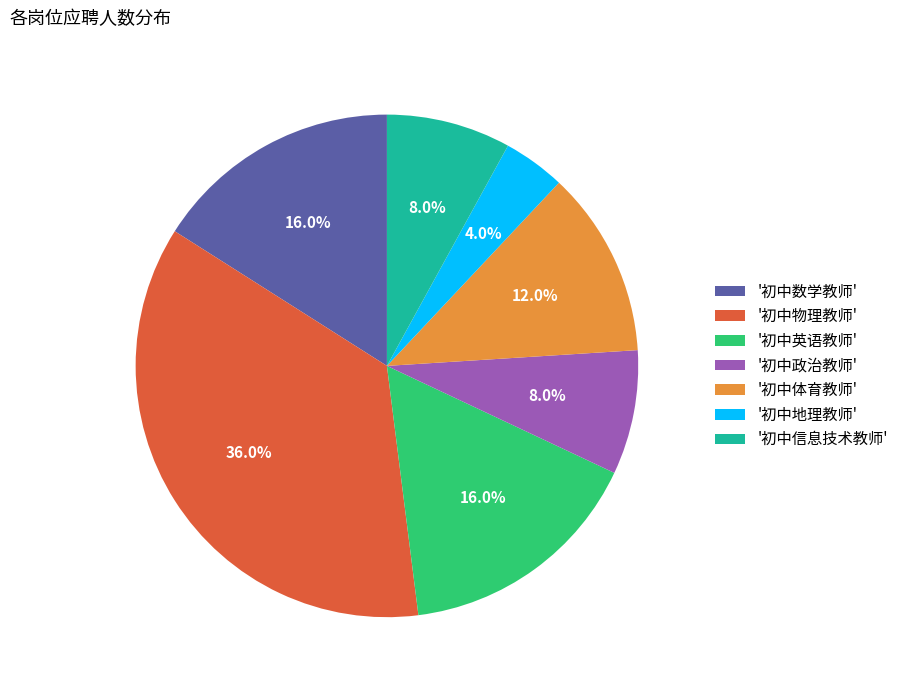

Do '初中地理教师' and '初中物理教师' together represent more than half of the pie?

No